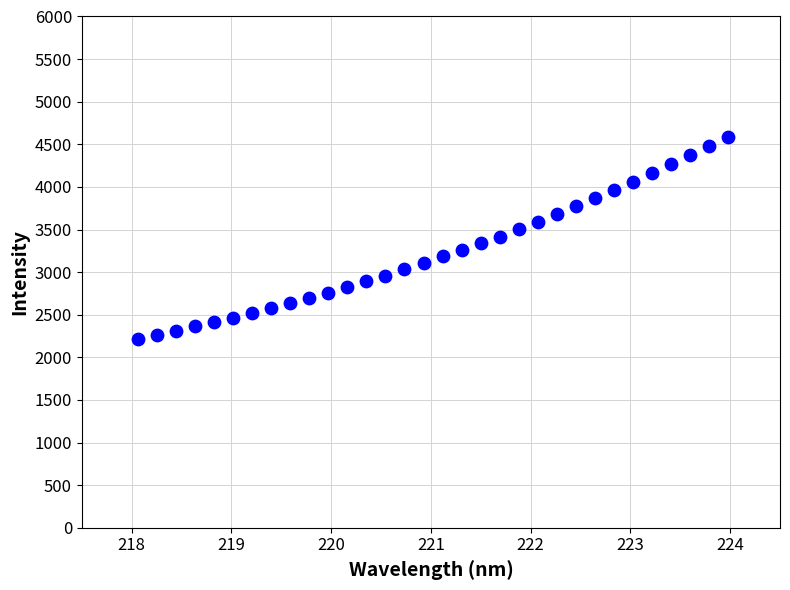

What is the range of Y values (max minus min)?

2378.1